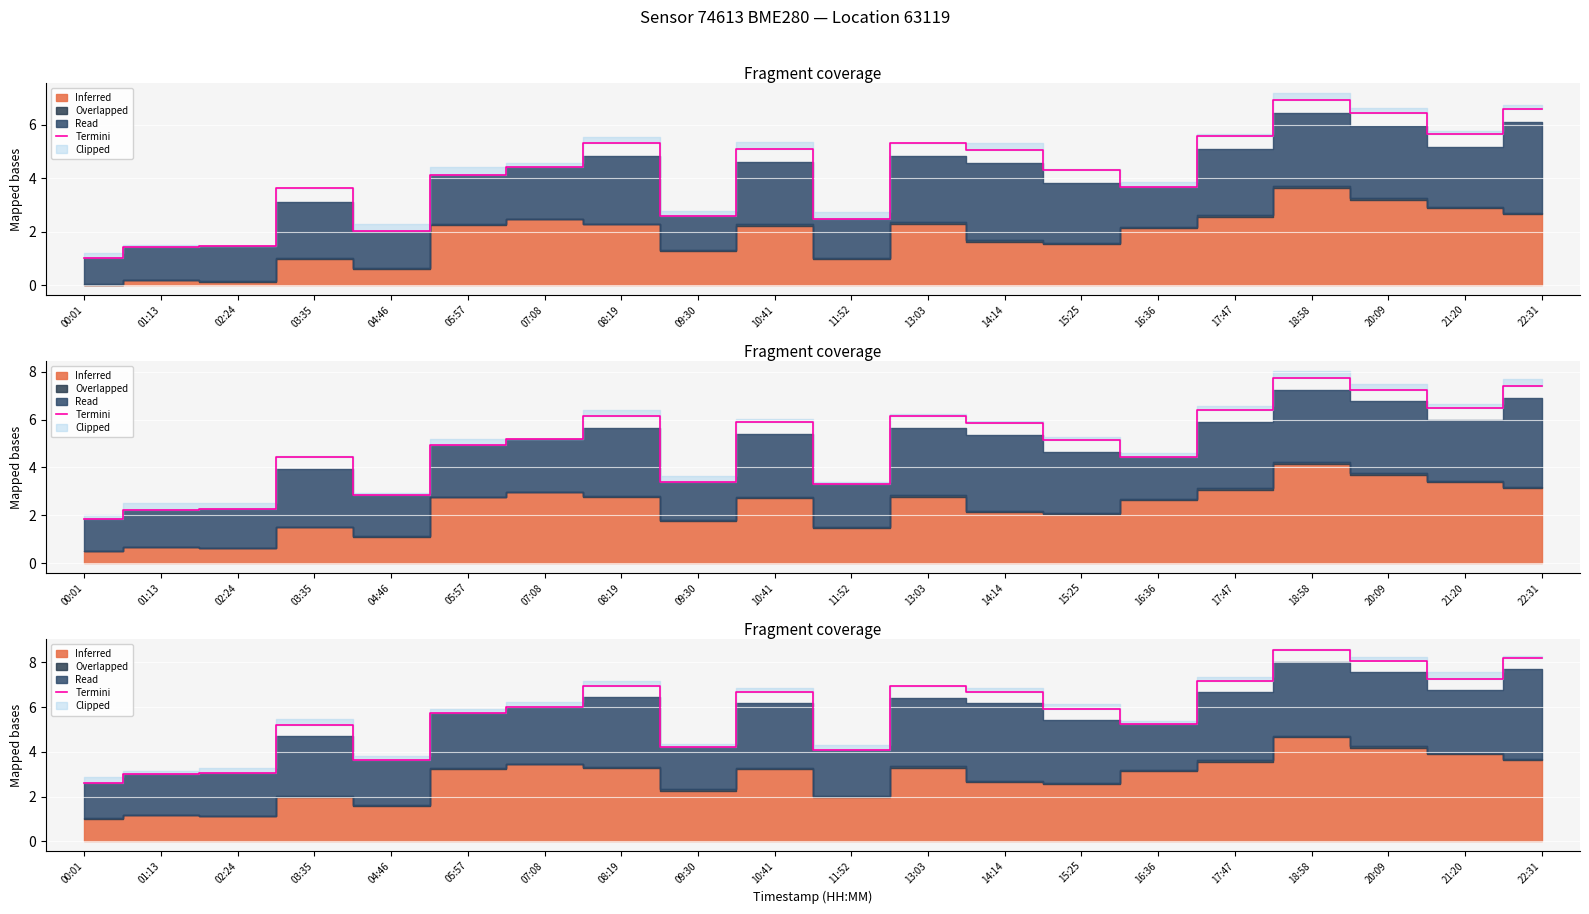

How many lines are shown in the chart?

1